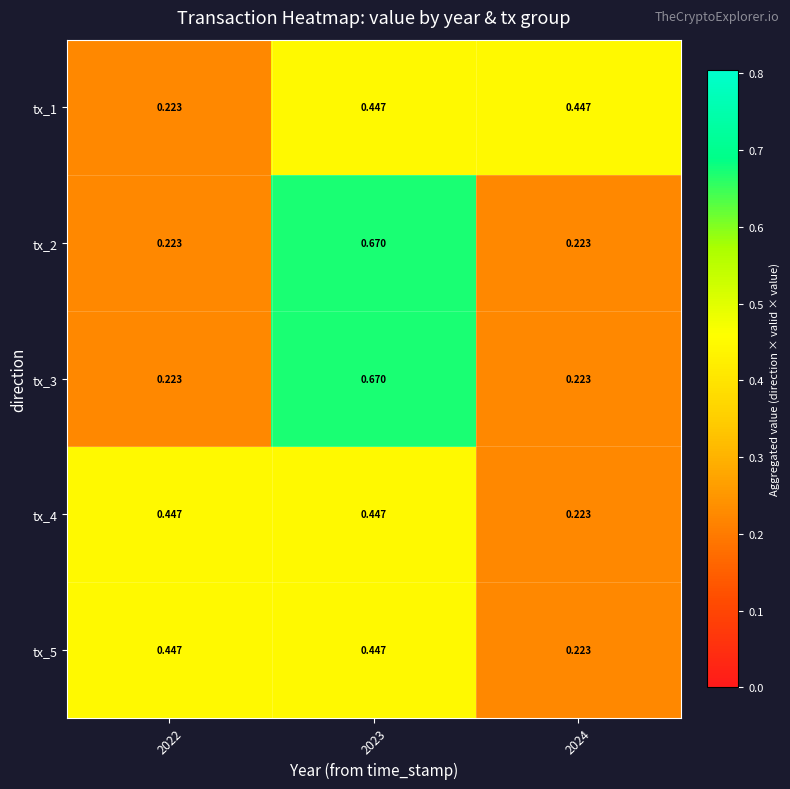

Is the value of tx_4 at 2023 greater than the value of tx_3 at 2022?

Yes